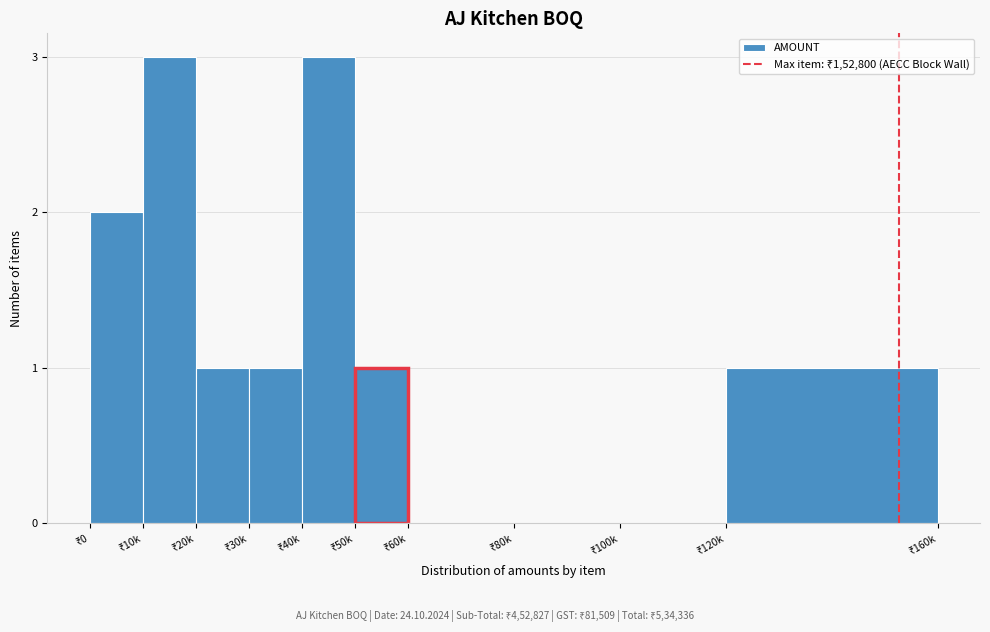

What is the maximum value shown in the chart?

3